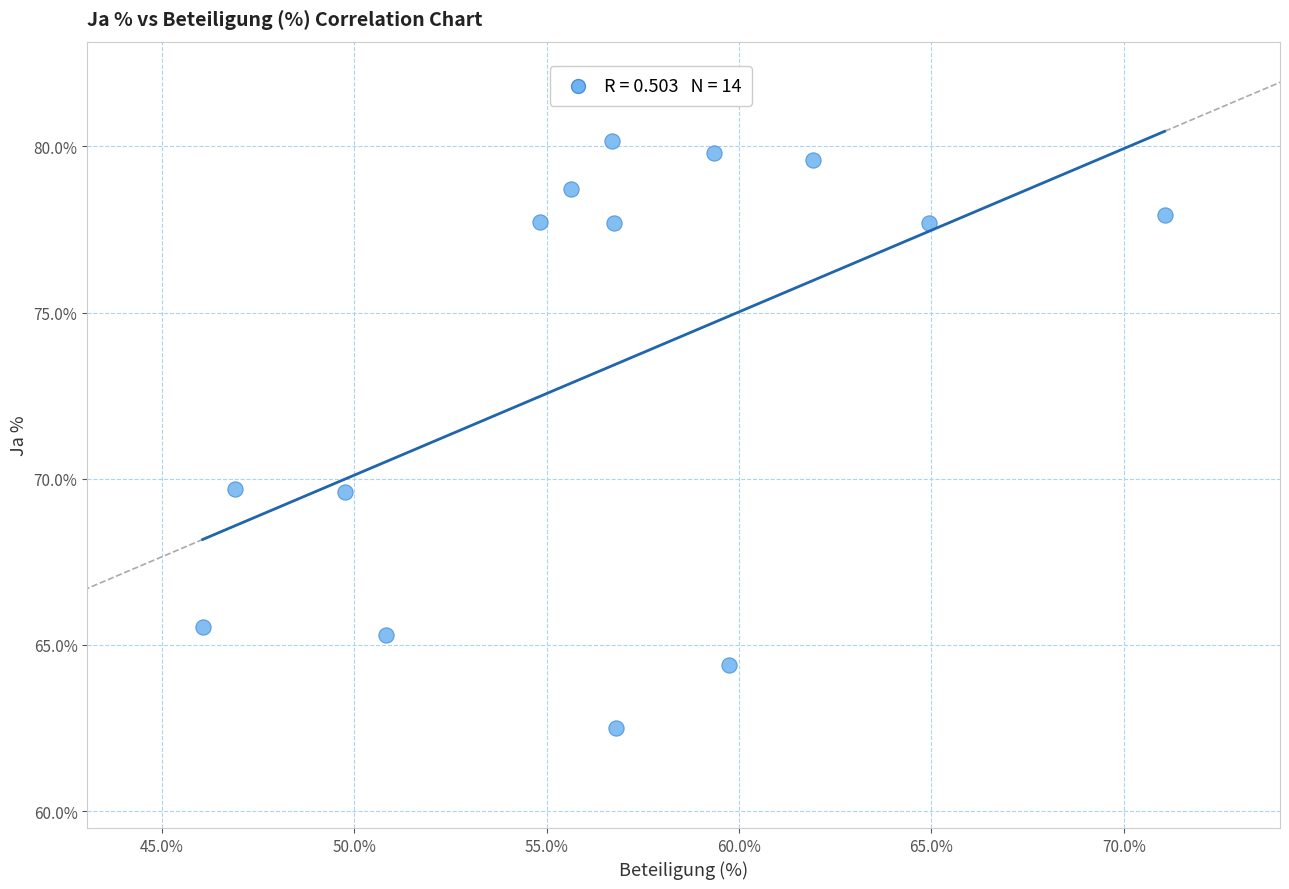

What is the range of Y values (max minus min)?

17.7